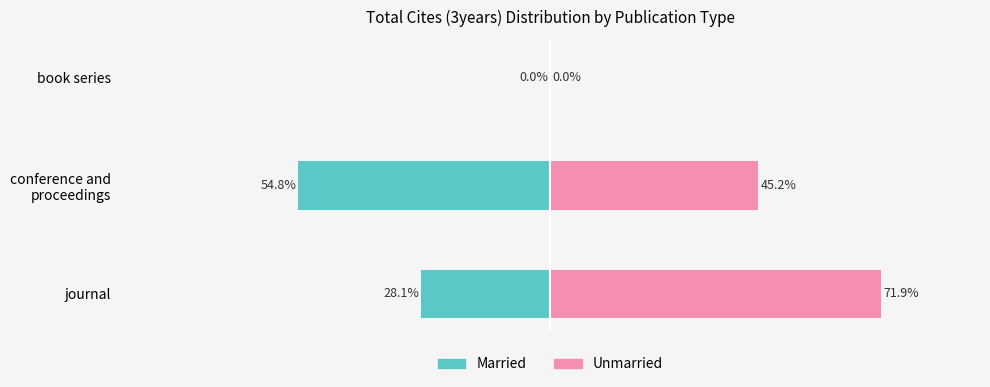

What are all the series names shown in the legend?

Married, Unmarried